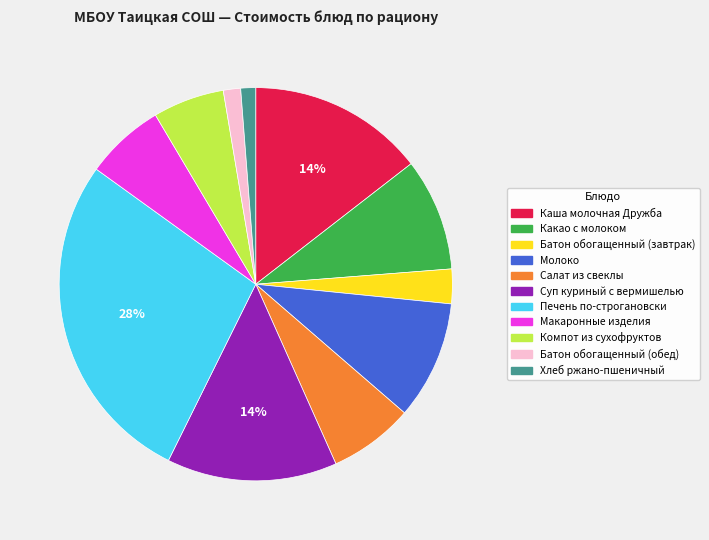

Is the sum of Какао с молоком and Компот из сухофруктов greater than half?

No